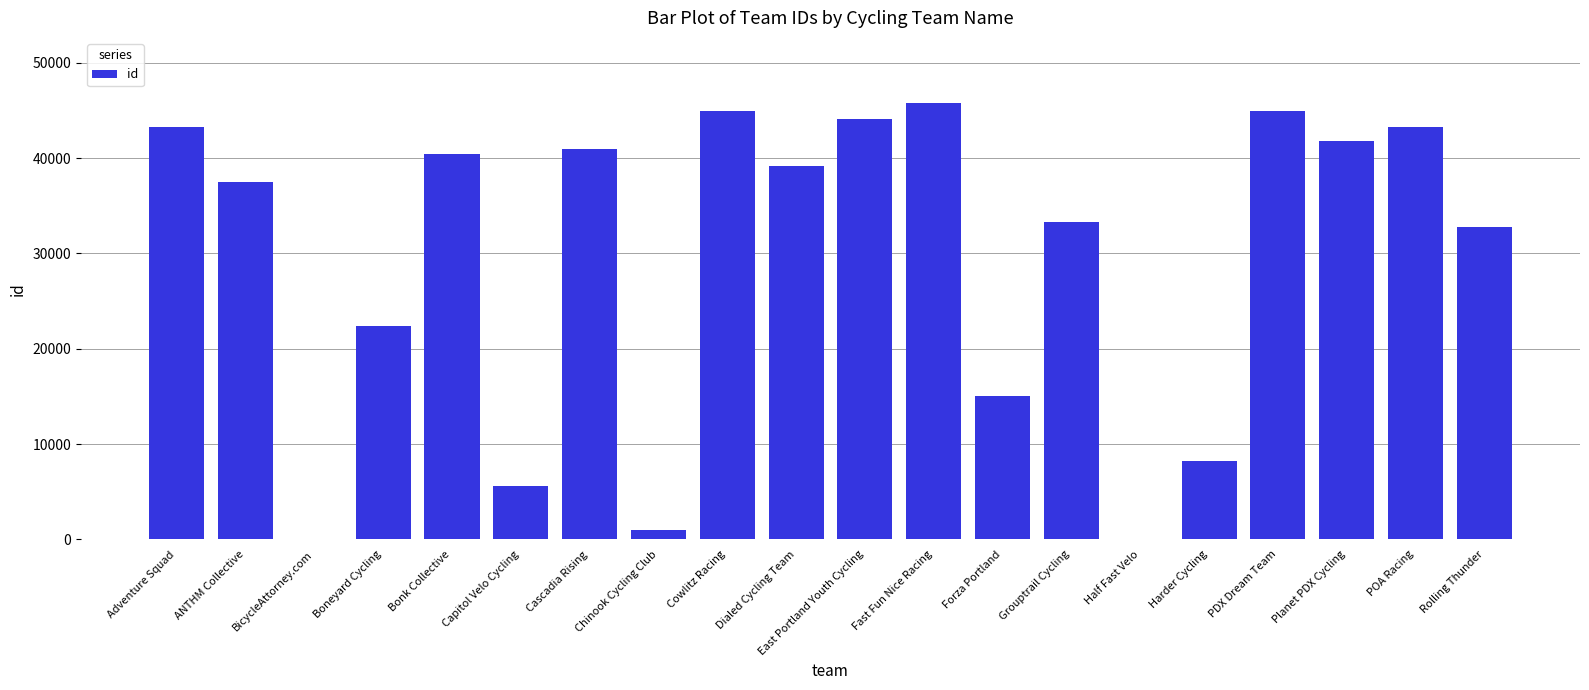

What is the greatest value displayed?

45747